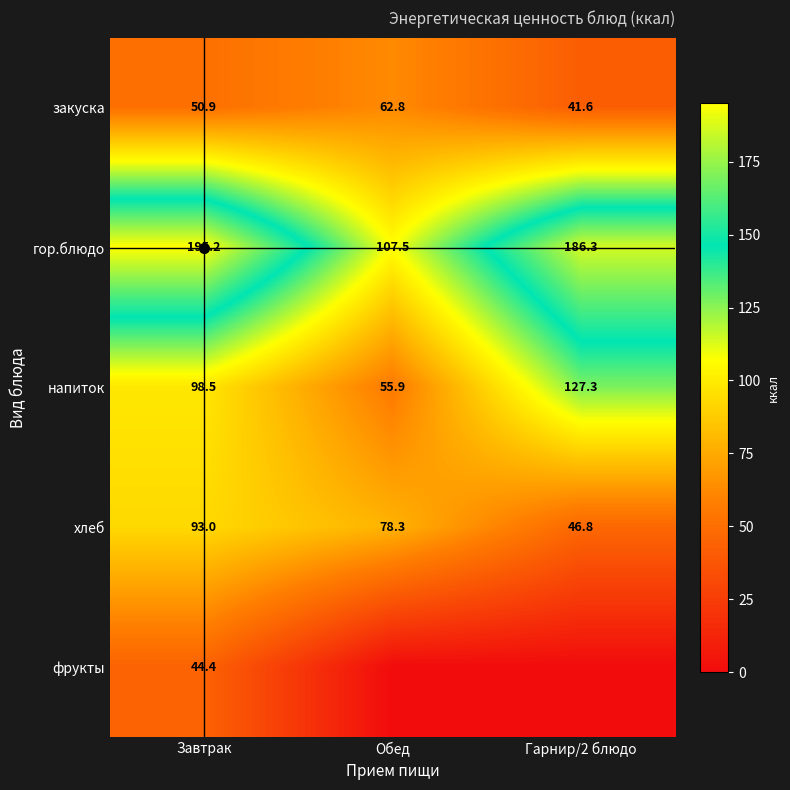

How many data points in гор.блюдо are less than 186?

1